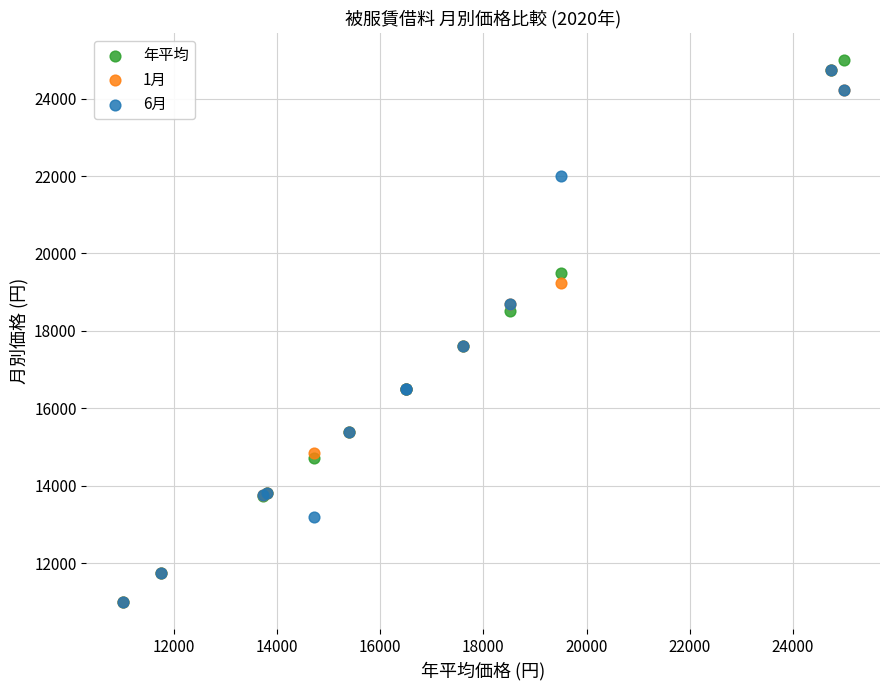

What are all the series names shown in the legend?

年平均, 1月, 6月